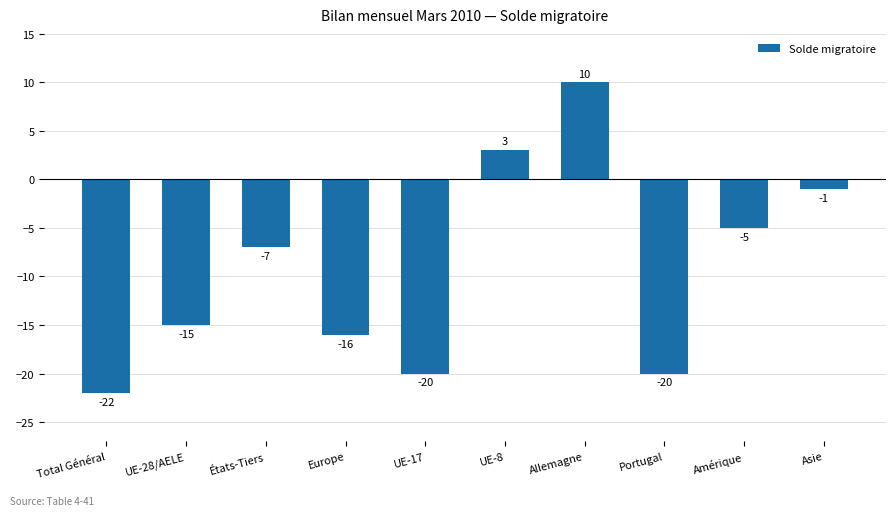

The chart shows a value of 1 at UE-8. True or false?

False